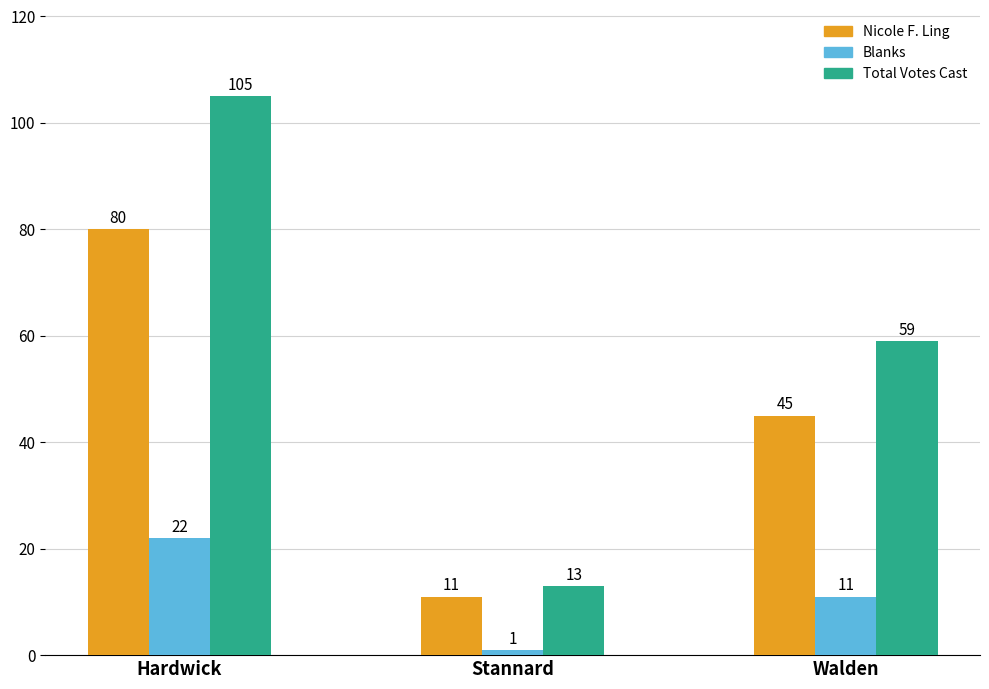

Rank the categories by Total Votes Cast value from highest to lowest.

Hardwick, Walden, Stannard